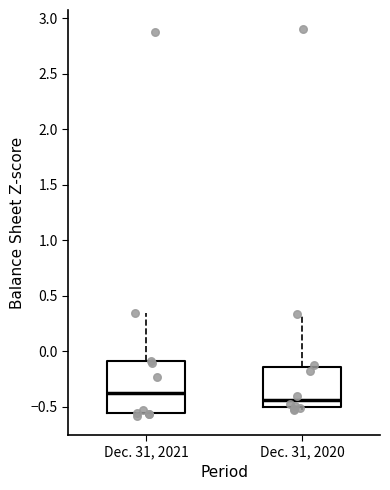

Which box is the tallest, from its lower edge to its upper edge?

Dec. 31, 2021